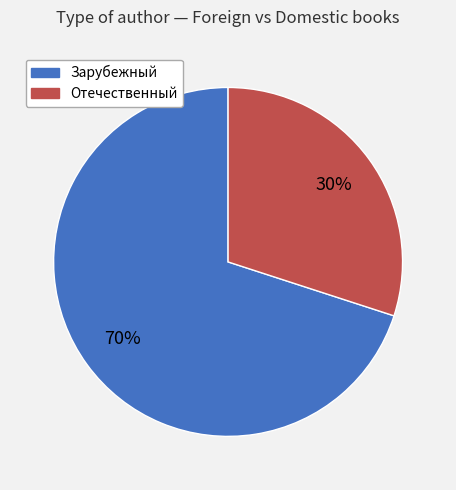

Does Отечественный account for over 50% of the chart?

No